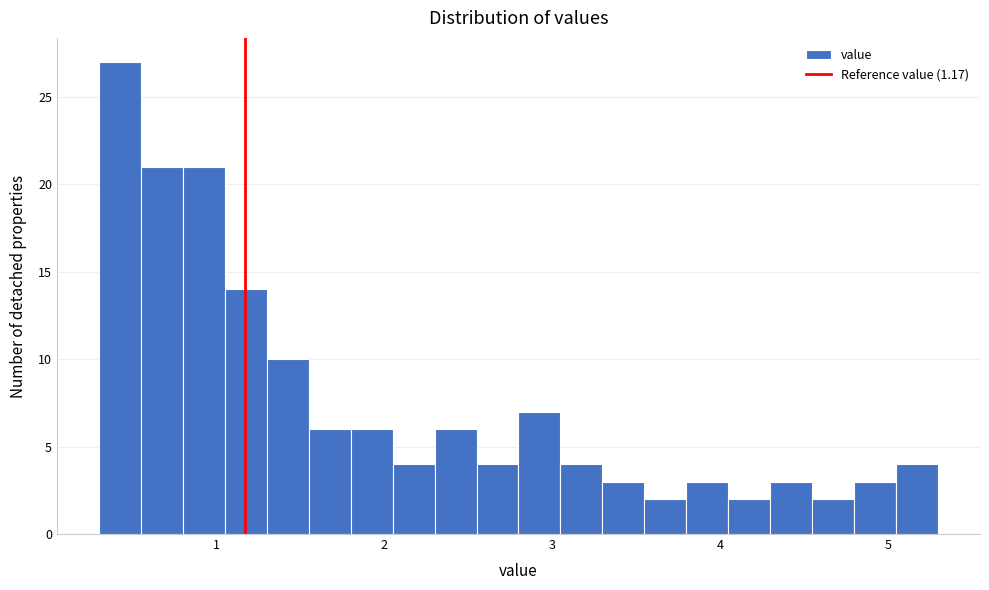

Around what value on the x-axis is the tallest bar? Give the approximate position of its centre, as read against the axis.

0.4